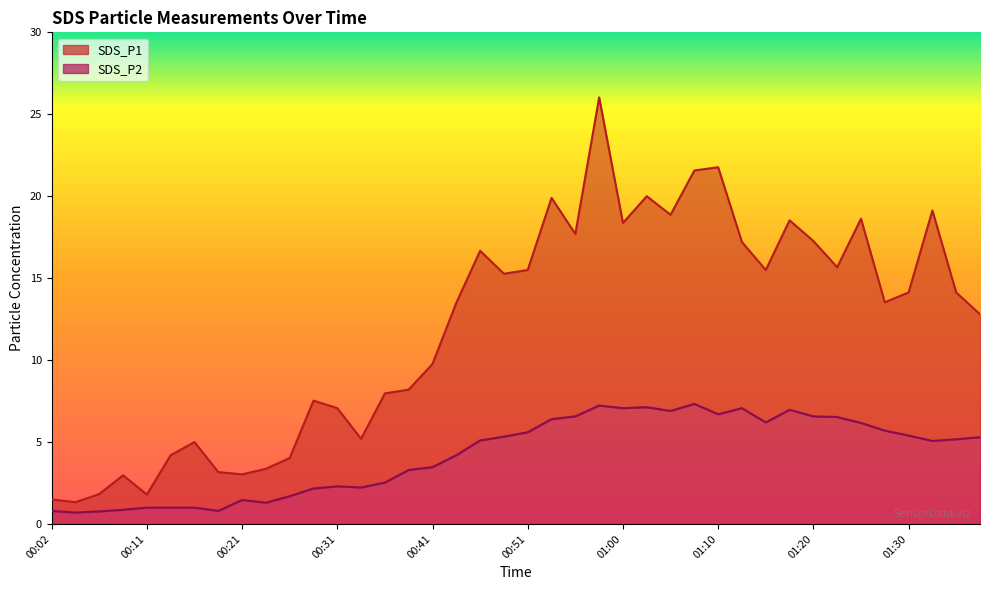

What is the value of the SDS_P1 point at the 6th from the left?

4.2